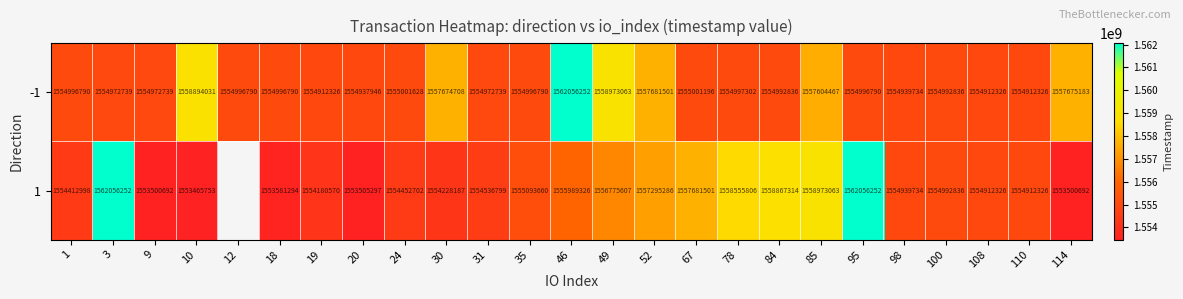

What value does the -1 series have at 98, to the nearest 100?

1554939700